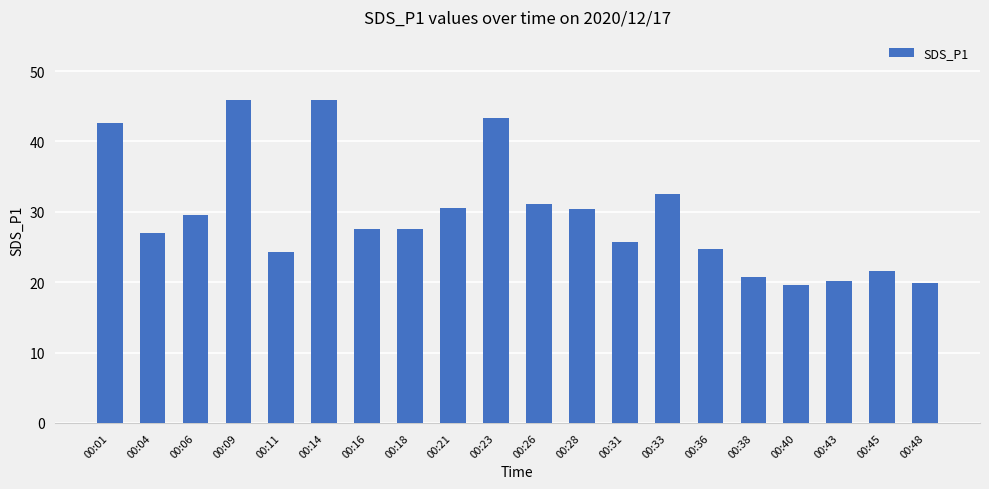

What is the value of the 12th bar from the left?

30.4